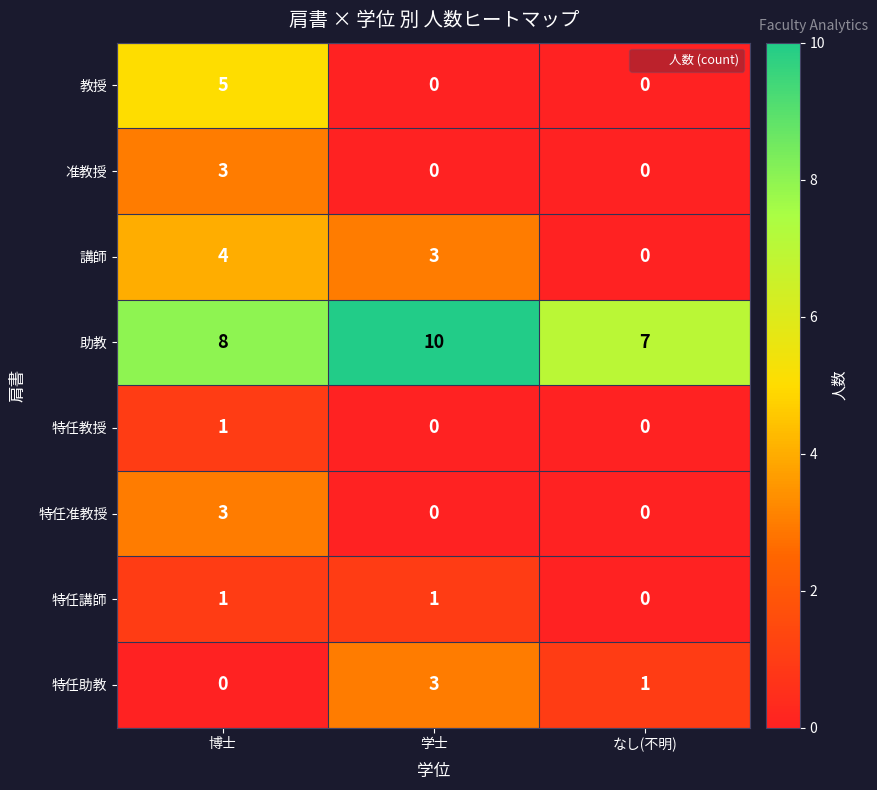

What is the difference between the highest and lowest values at 博士?

8